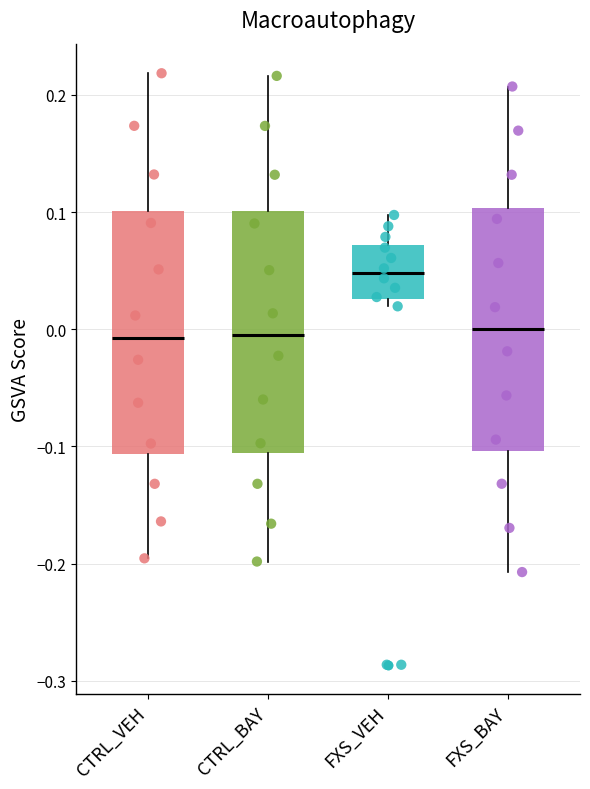

Reading left to right, transcribe this box plot: for each box, give where its median line is, the range the box spans, and where its two whiskers end, as read against the y-axis. The values are not printed on the chart, so give them approximately, as read against the axis.

CTRL_VEH: median -0.01, box -0.11 to 0.10, whiskers -0.20 to 0.22
CTRL_BAY: median 0.00, box -0.11 to 0.10, whiskers -0.20 to 0.22
FXS_VEH: median 0.05, box 0.03 to 0.07, whiskers 0.02 to 0.10
FXS_BAY: median 0.00, box -0.10 to 0.10, whiskers -0.21 to 0.21